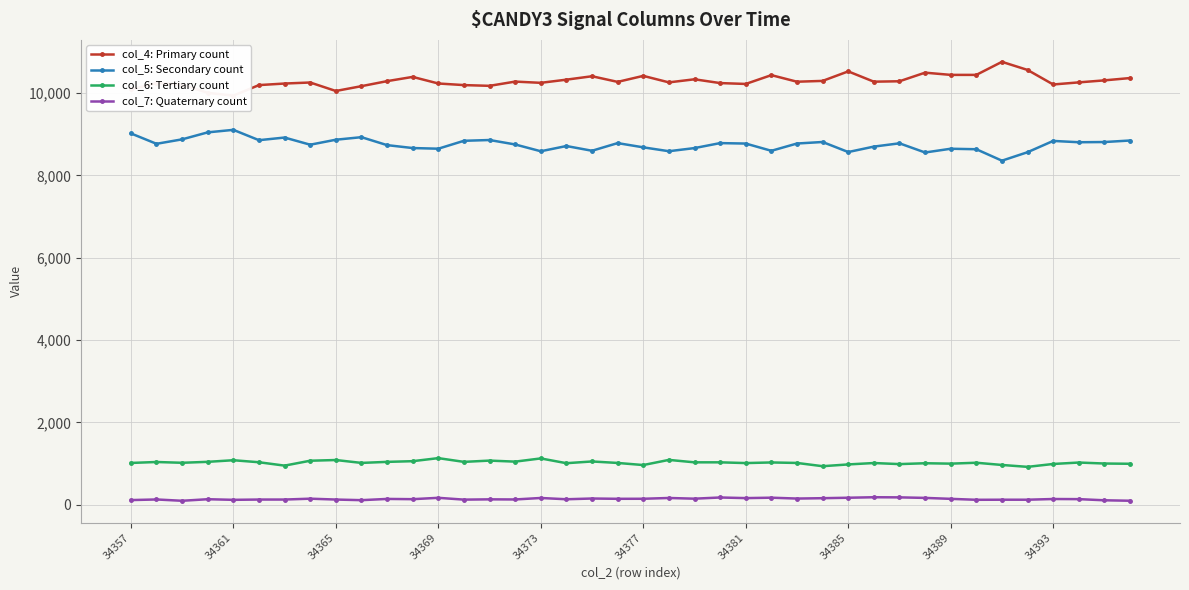

The value of col_4: Primary count at 29 is 17518. True or false?

False